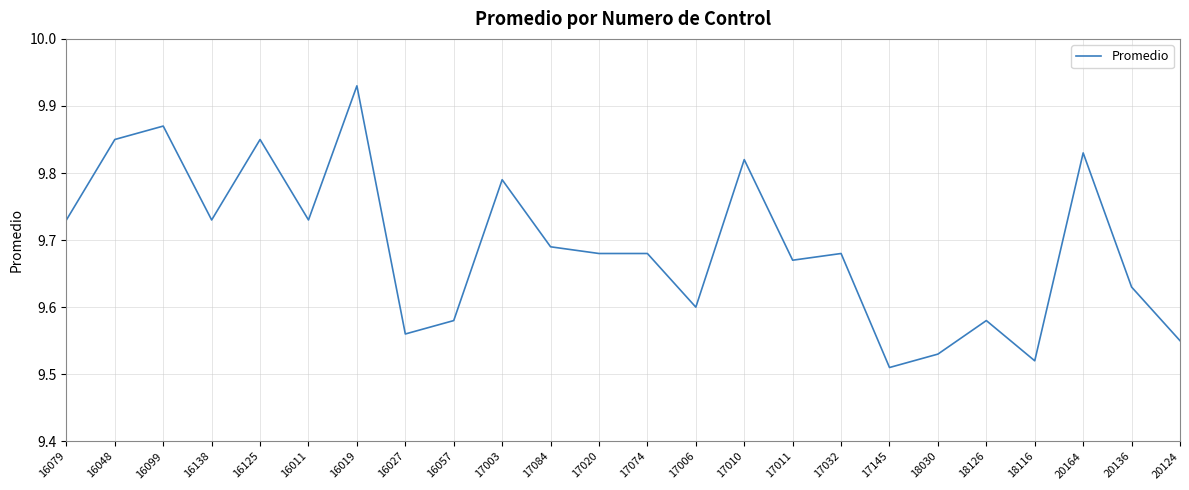

True or false: the data shows 17.4 at 16125.

False